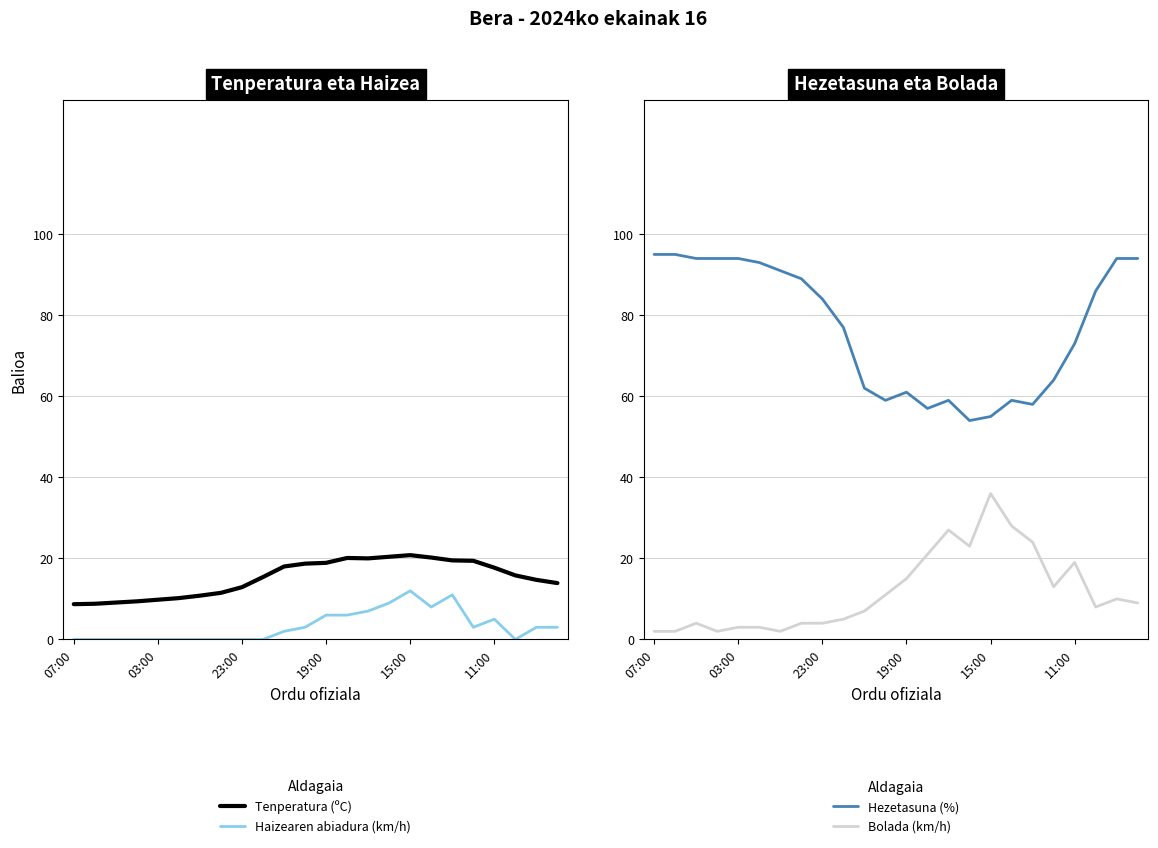

True or false: Tenperatura (ºC) and Haizearen abiadura (km/h) intersect in this chart.

False